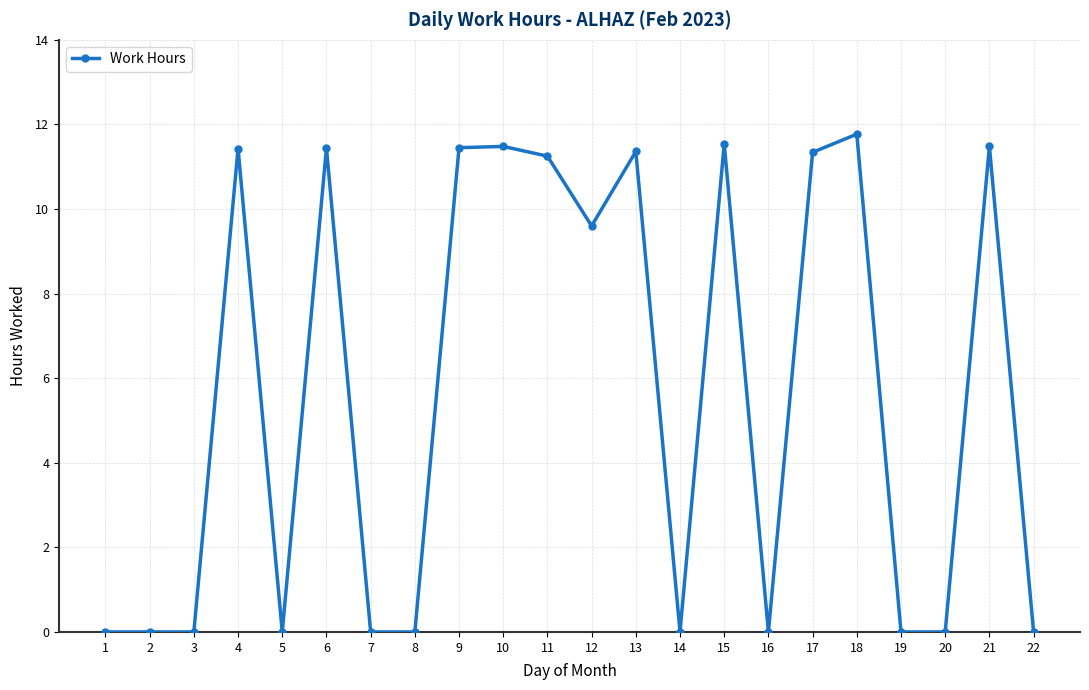

The chart shows a value of 11.8 at 18. True or false?

True